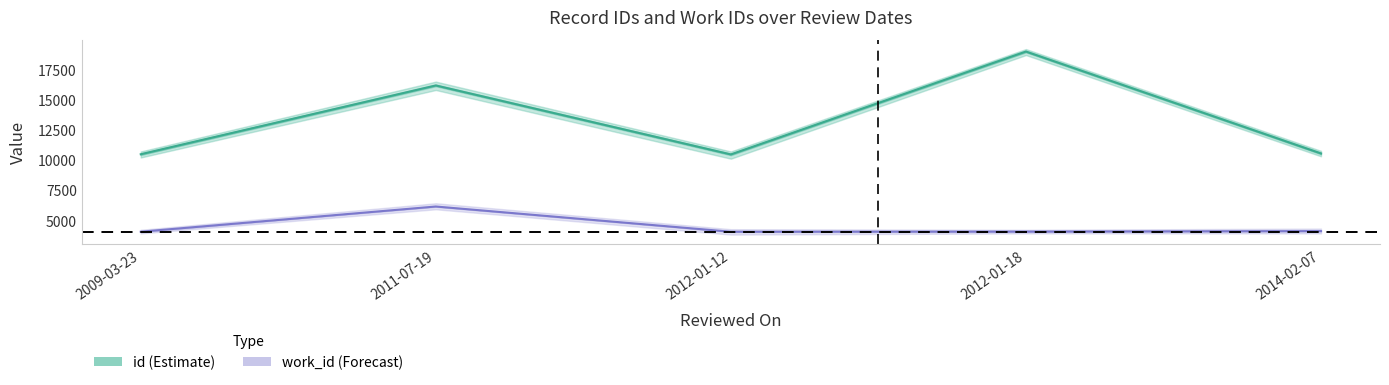

What is the minimum value shown in the chart?

4038